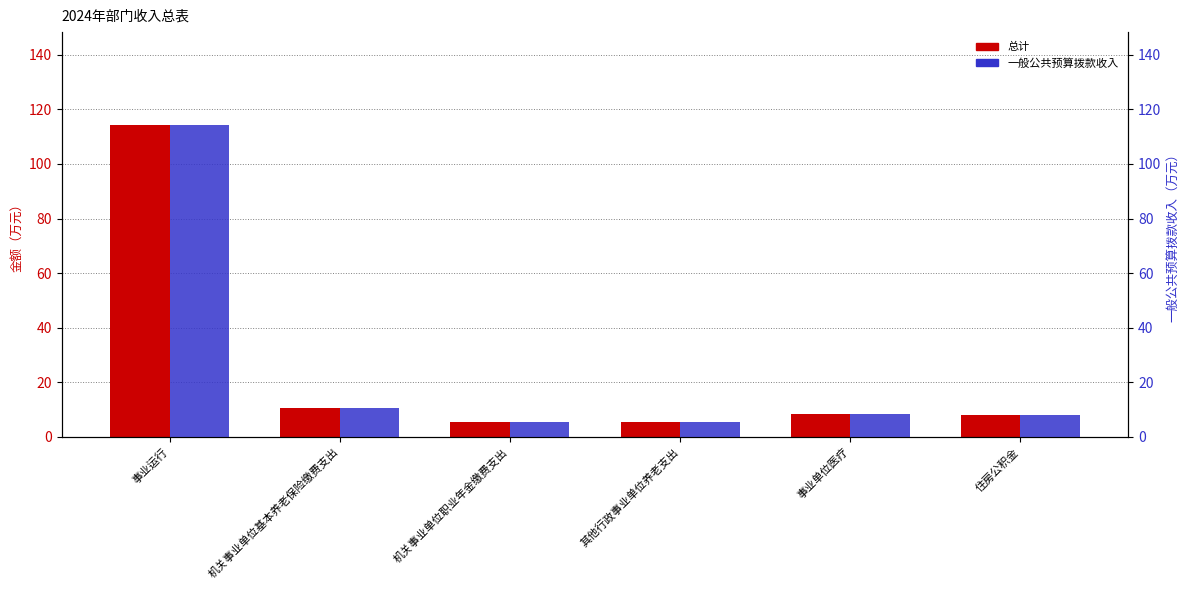

At which label does 一般公共预算拨款收入 reach its peak?

事业运行